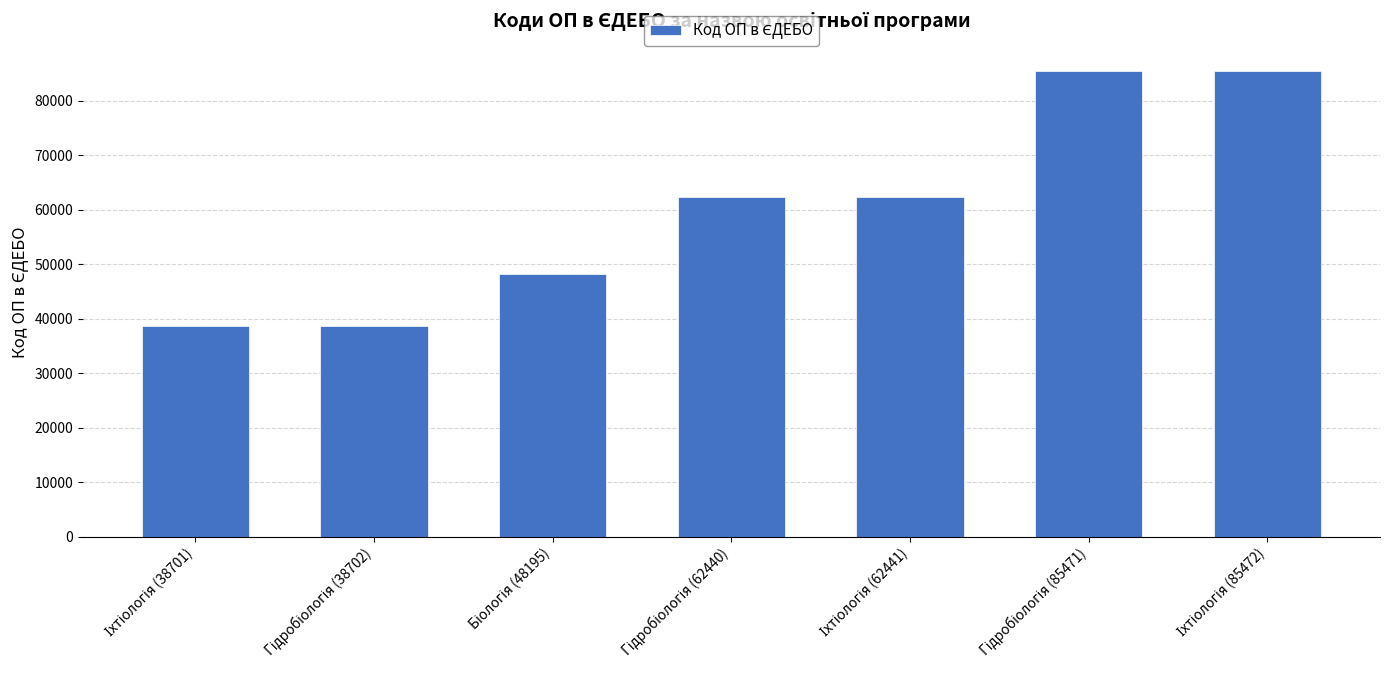

What is the value of the 4th bar from the left?

62440